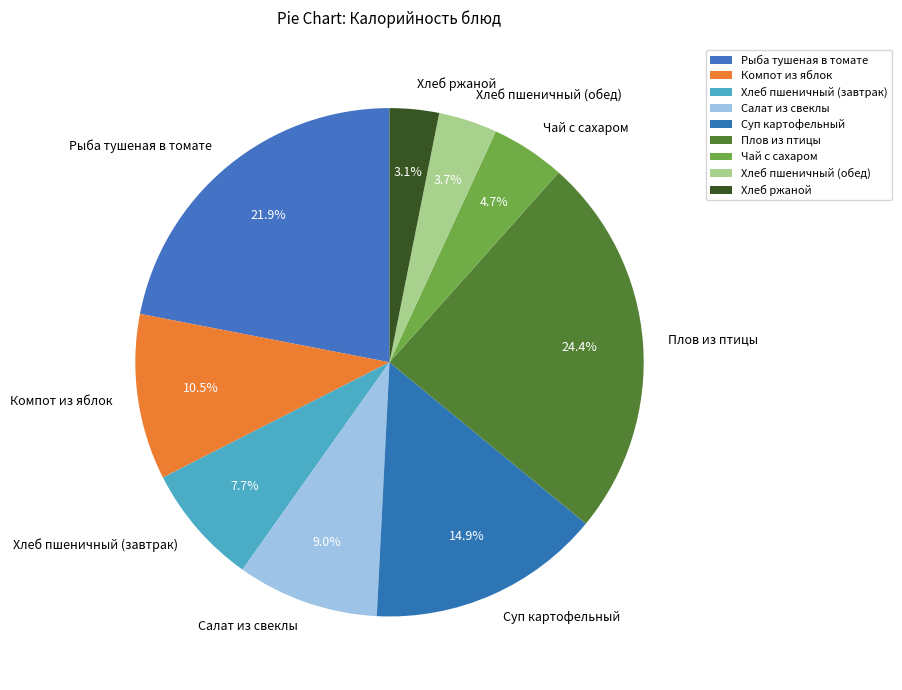

Which has a higher value, Хлеб пшеничный (обед) or Суп картофельный?

Суп картофельный